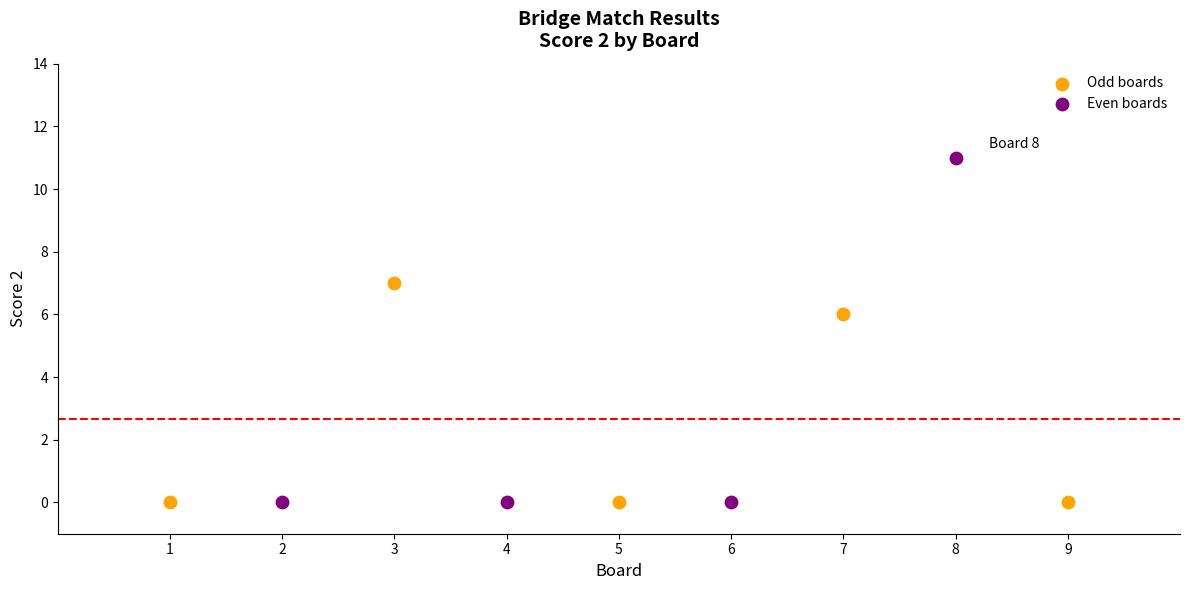

Which series has the largest Y range (max minus min)?

Even boards